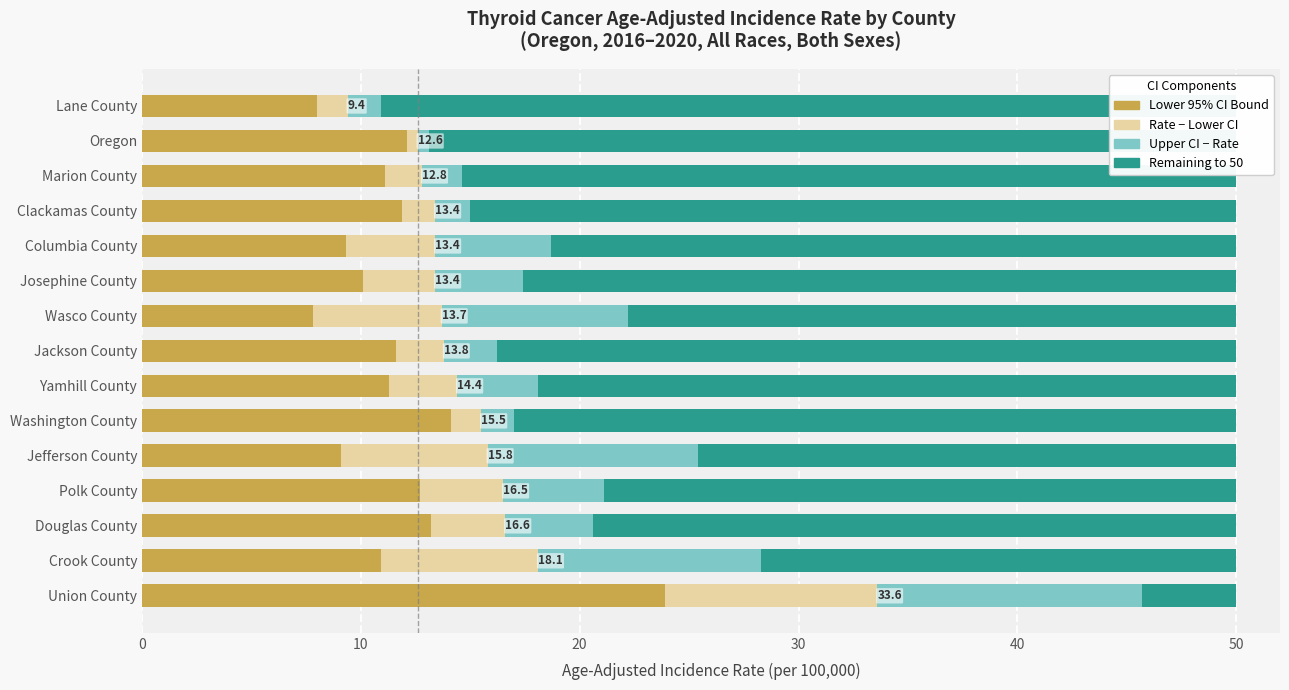

What is the sum of all Rate − Lower CI values?

55.9